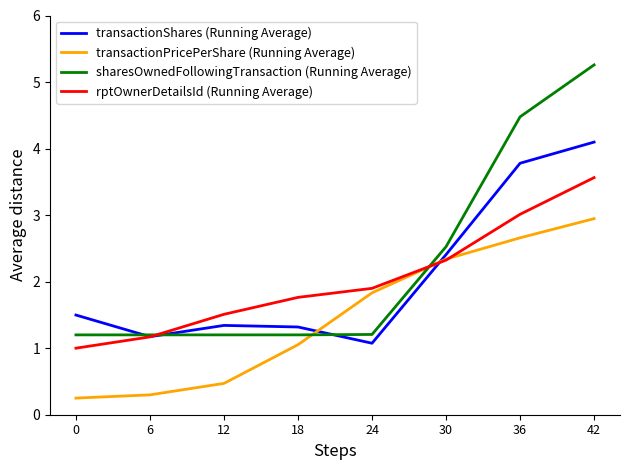

What is the total value across all series at 18?

5.3